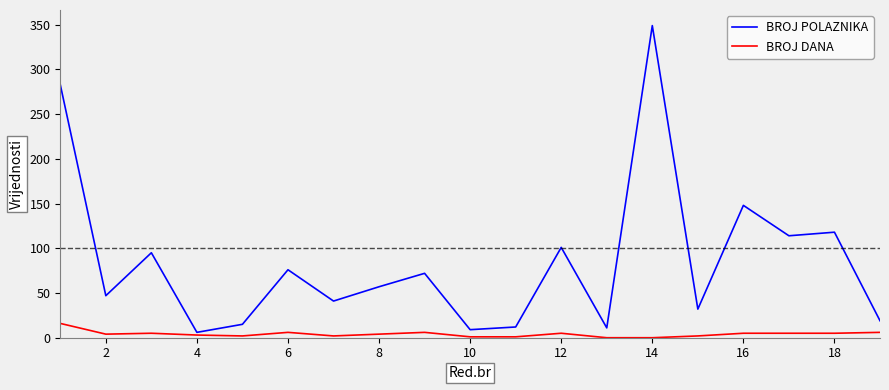

Is this an area chart (filled region under the line)?

No